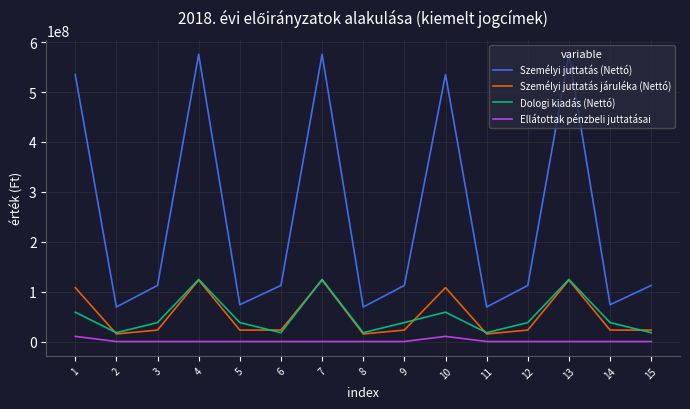

How many lines are shown in the chart?

4